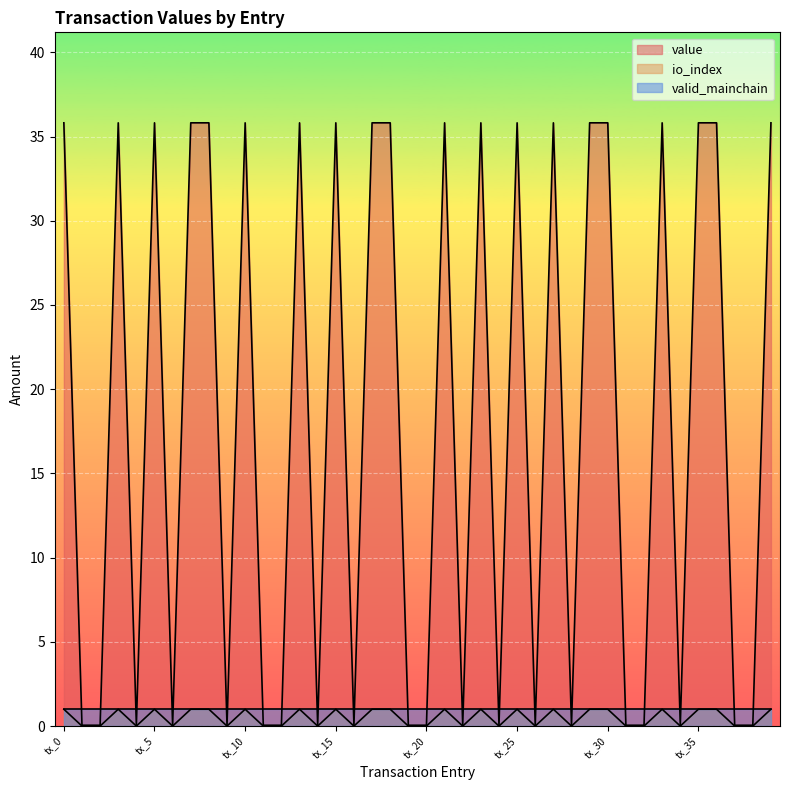

Which category has the highest value in the io_index series?

tx_0